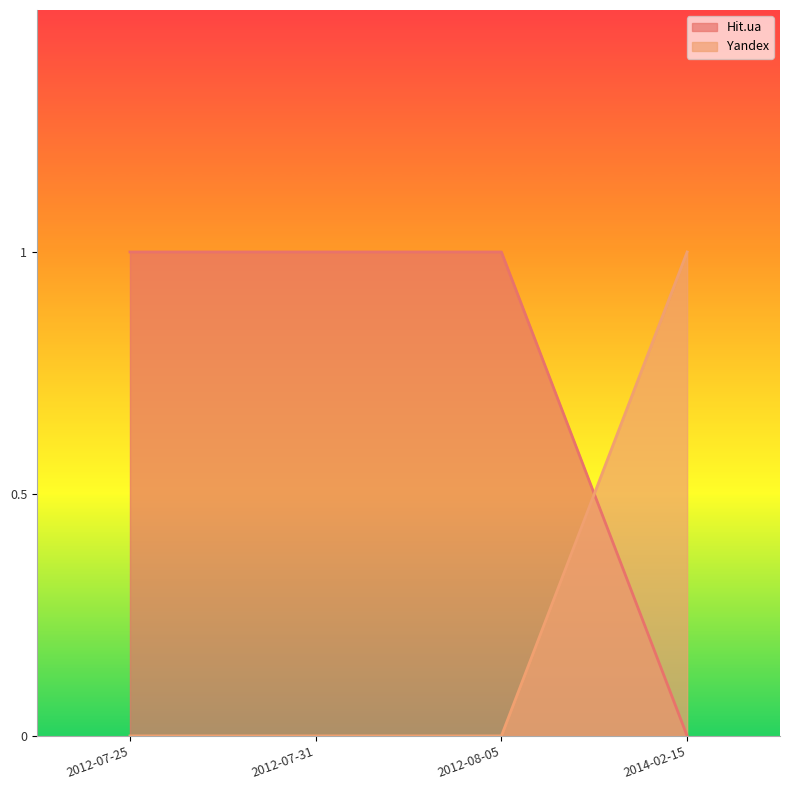

How many categories are shown in the chart?

4